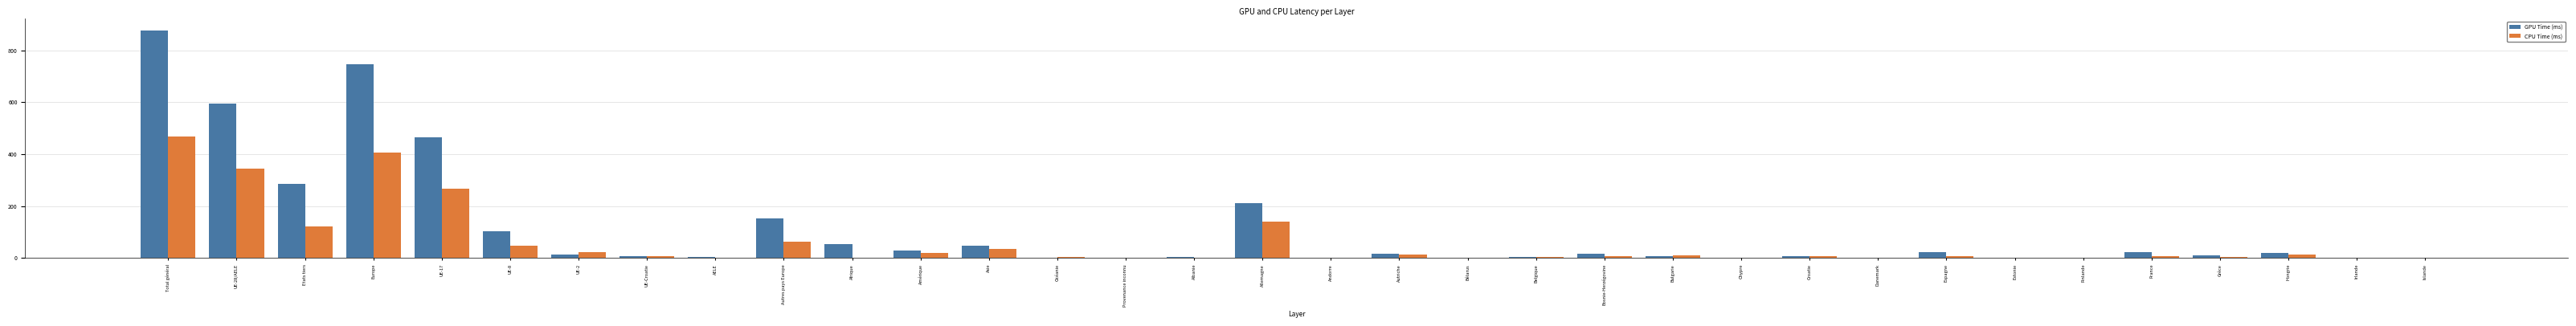

The value of CPU Time (ms) at Islande is 0. True or false?

True